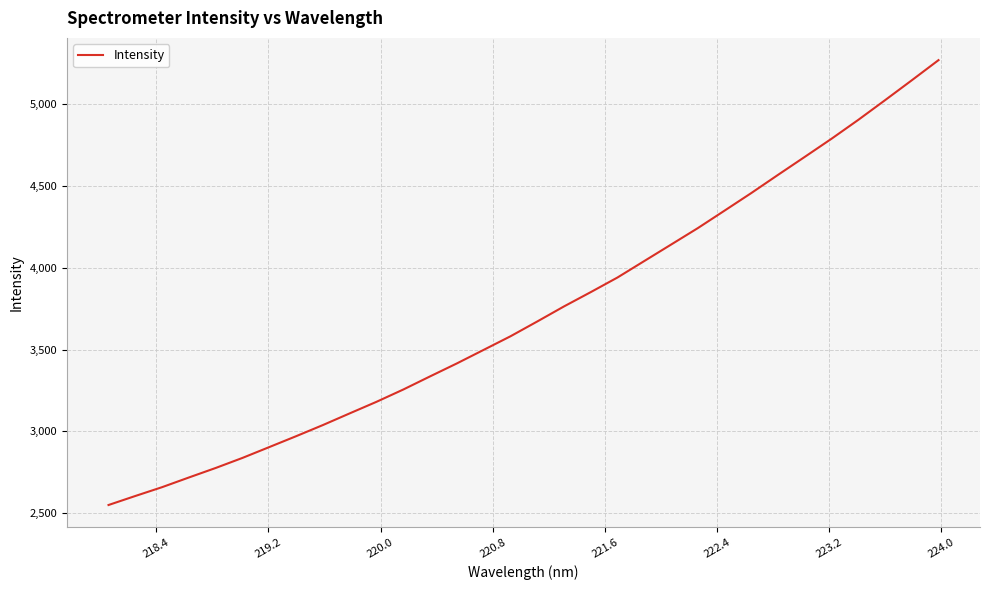

What is the smallest value displayed?

2551.1